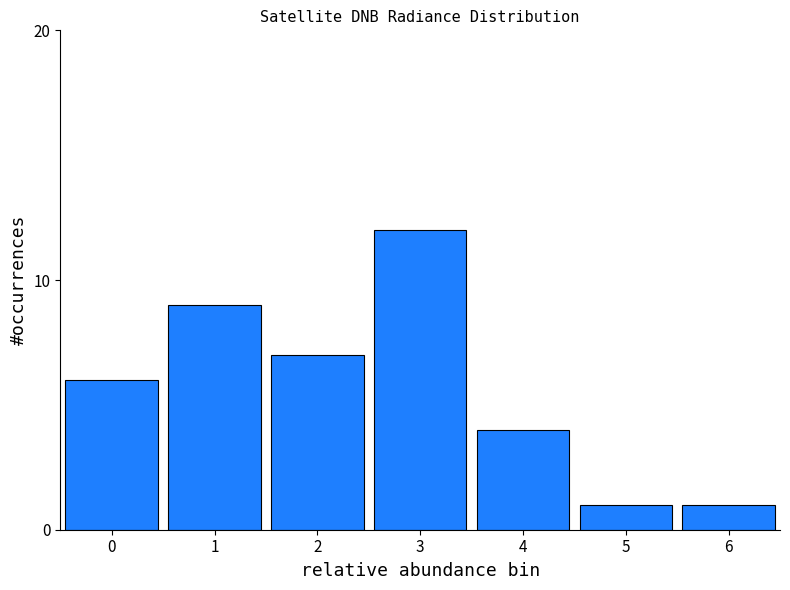

Reading left to right, what are all the values shown in this chart?

0=6	1=9	2=7	3=12	4=4	5=1	6=1